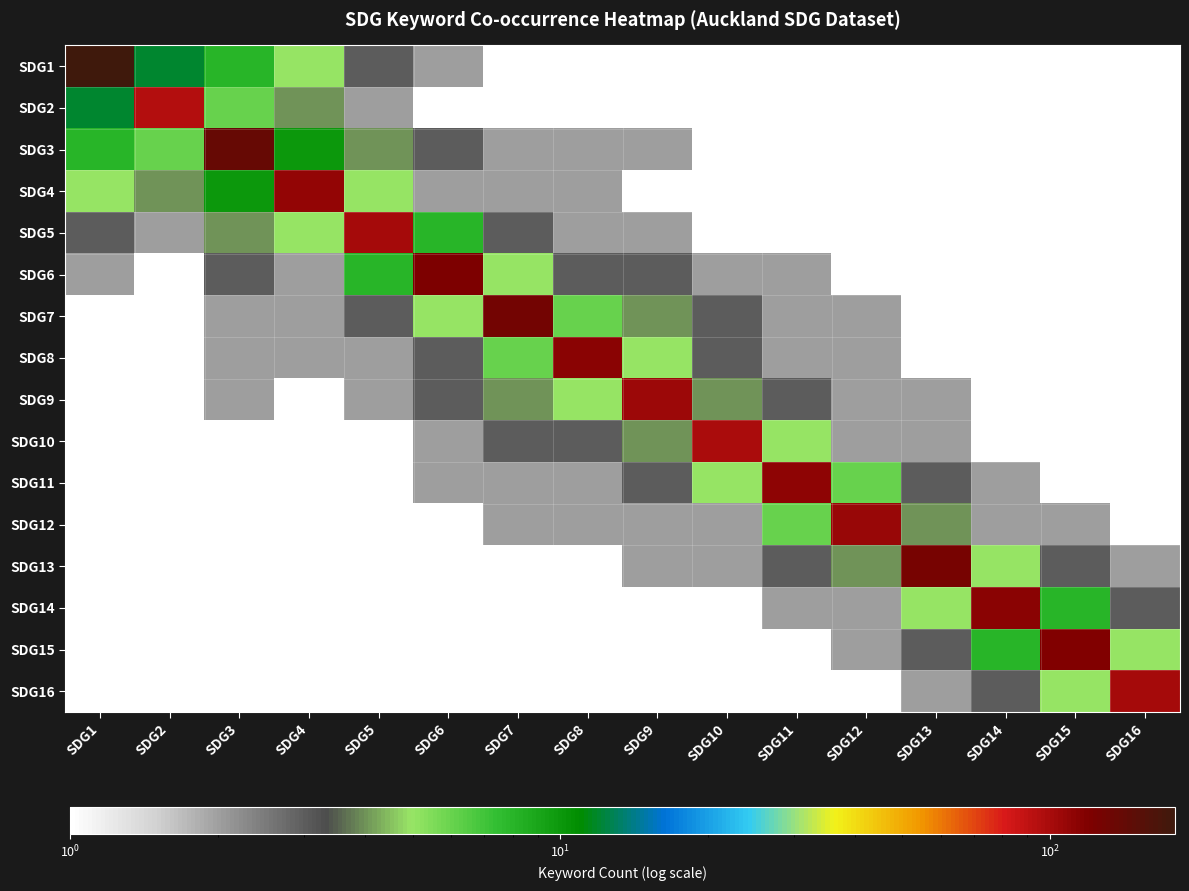

What is the difference between the highest and lowest values at SDG6?

119